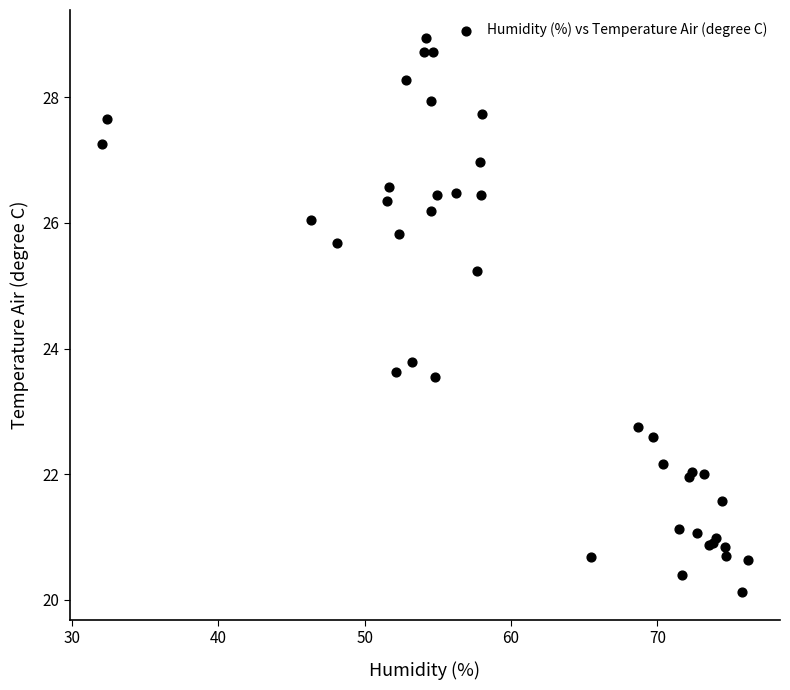

What Y value in the scatter plot is closest to 24?

23.8